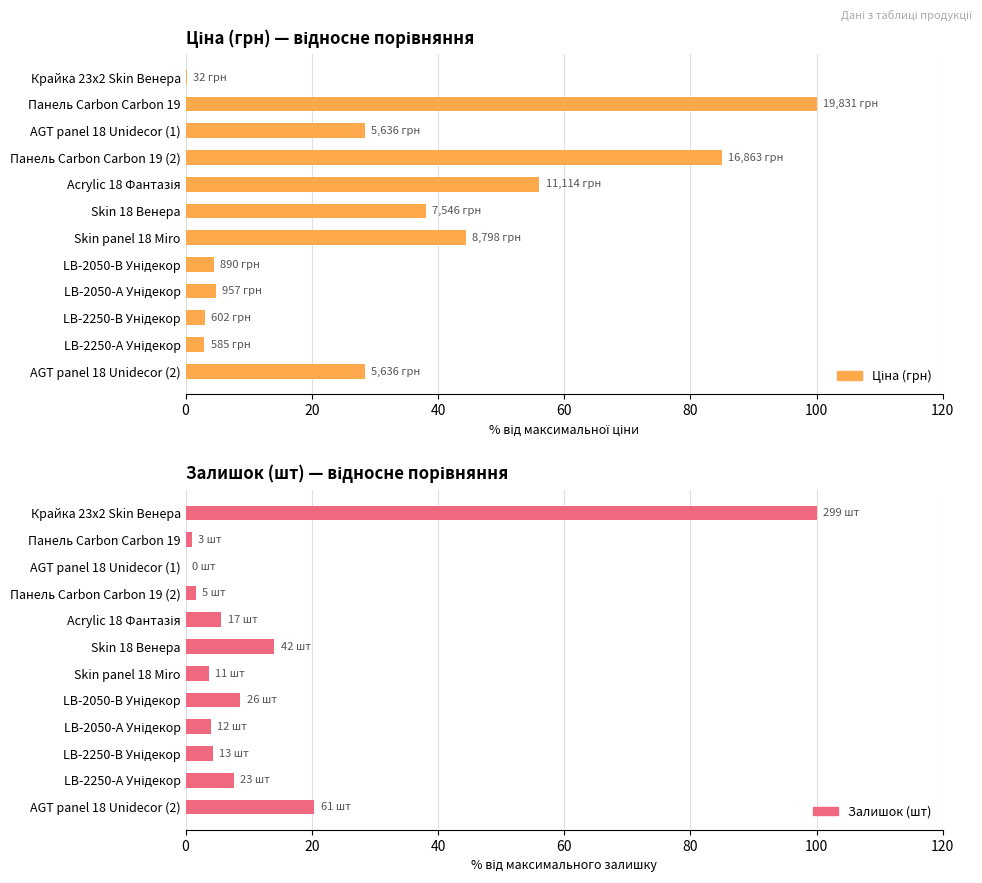

What is the value of the Залишок bar at the 2nd from the left?

1.0